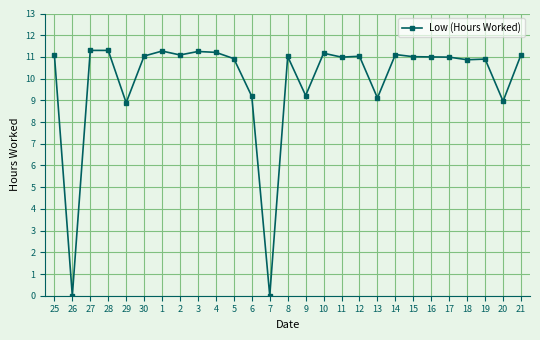

True or false: the data has more than 0 interior local peaks.

True